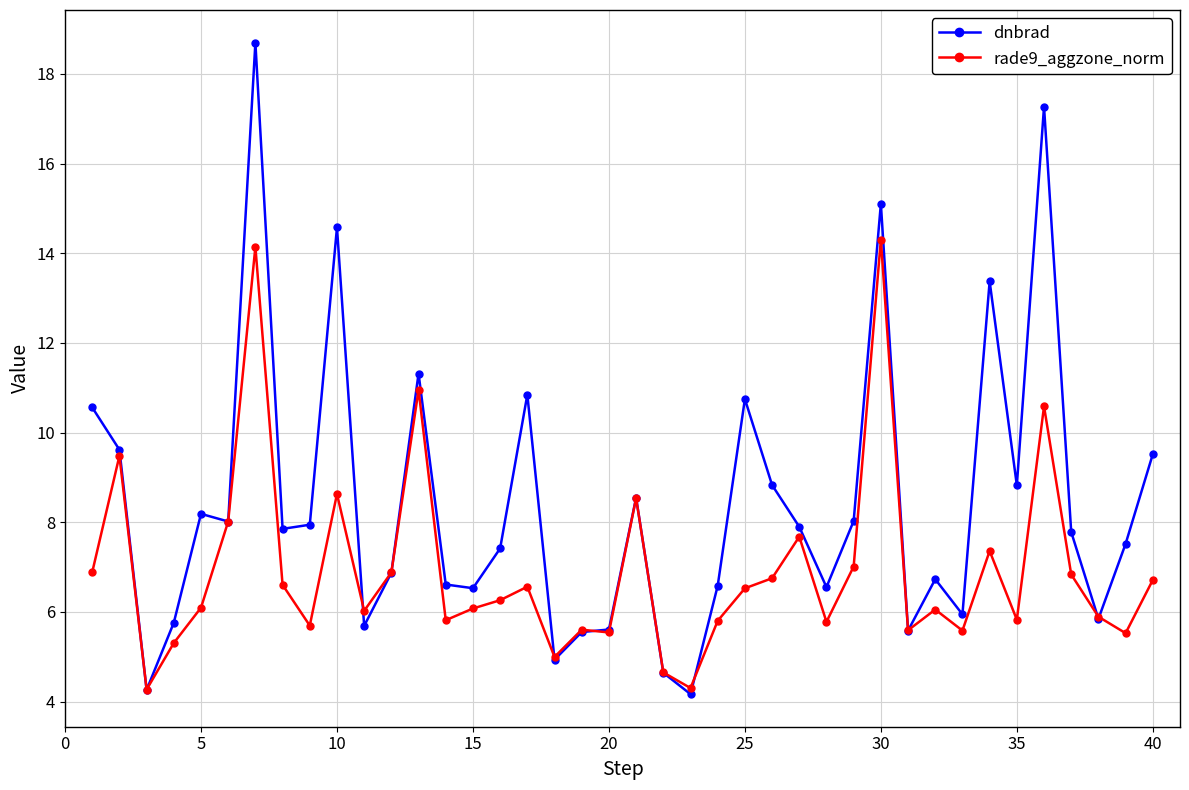

How many categories are shown in the chart?

40